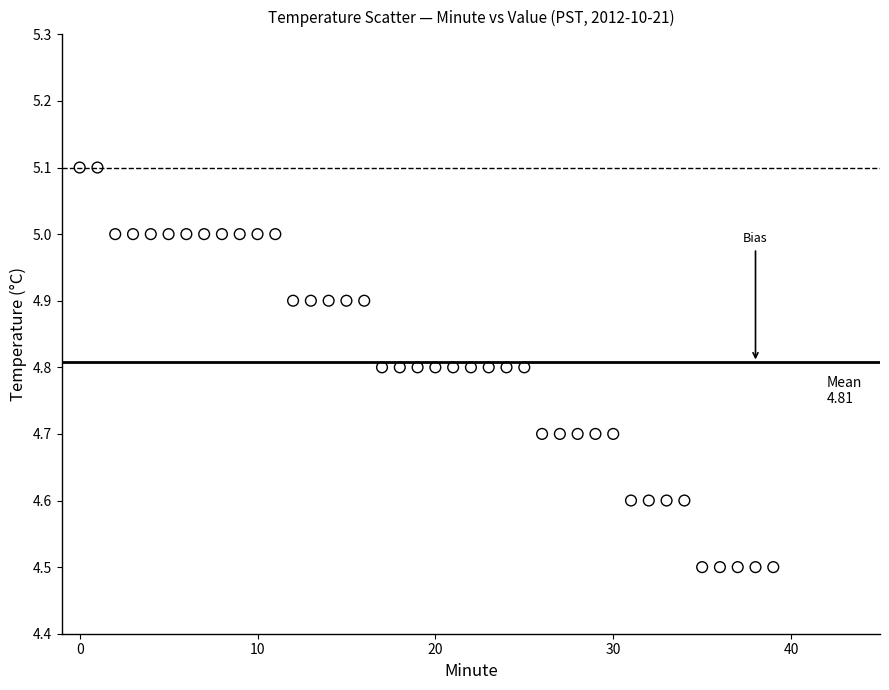

What is the range of Y values (max minus min)?

0.6